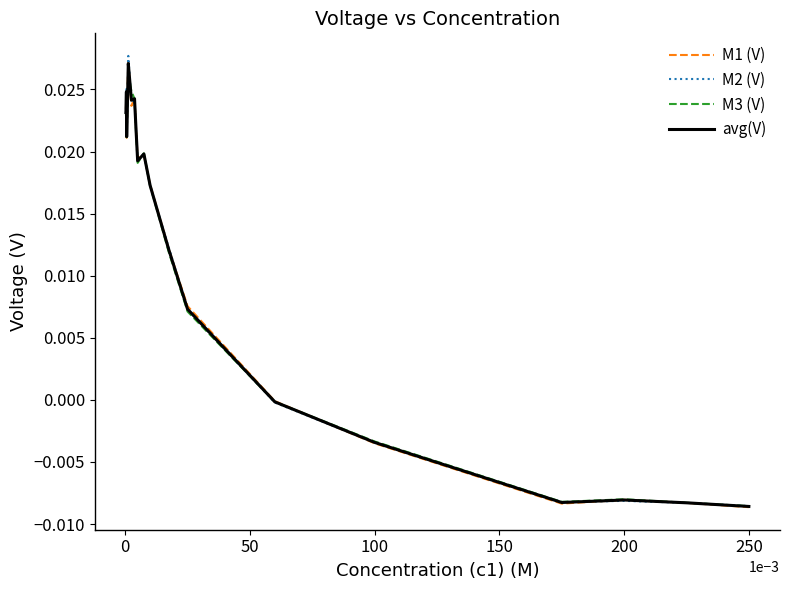

Which series has the widest spread of values?

M2 (V)